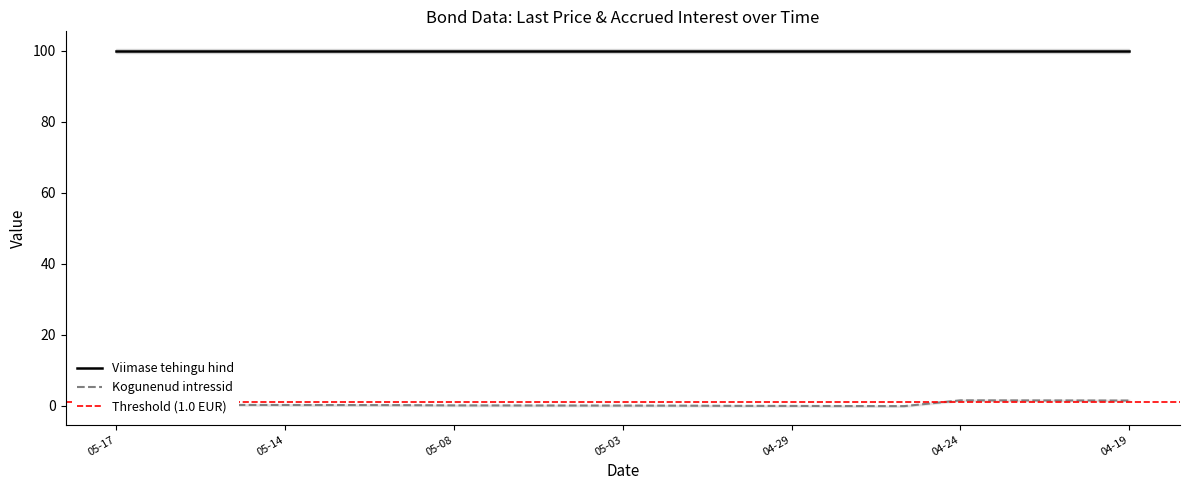

Does the chart display data point markers on the line(s)?

No